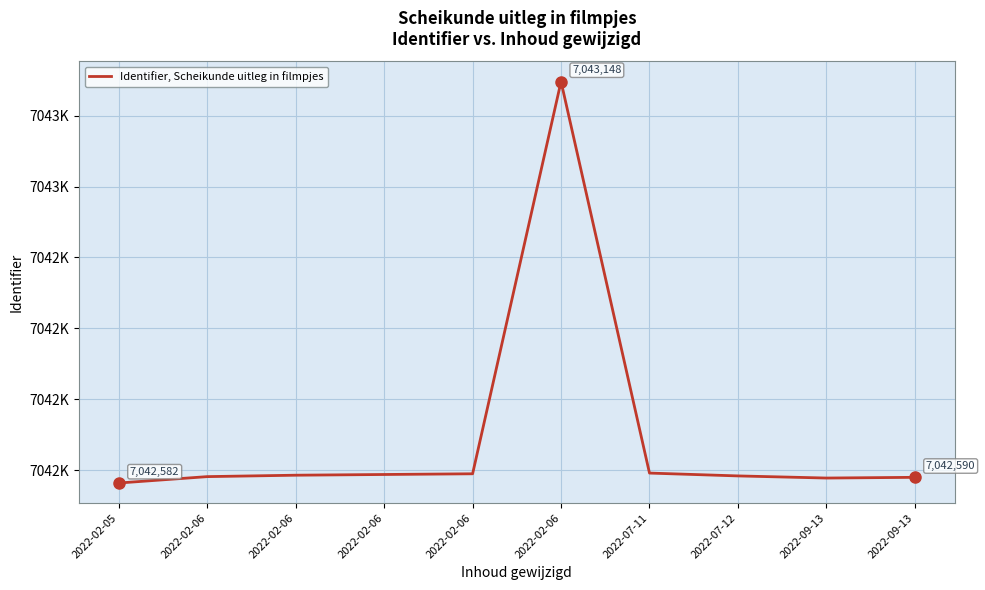

Does the chart have visible grid lines?

Yes